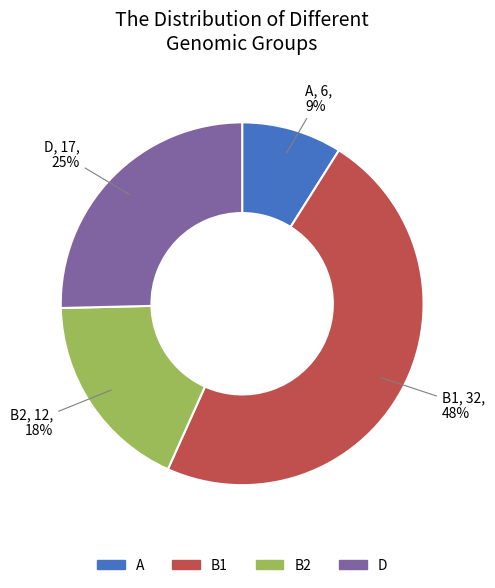

What percentage is the B1 slice, to the nearest percent?

48%